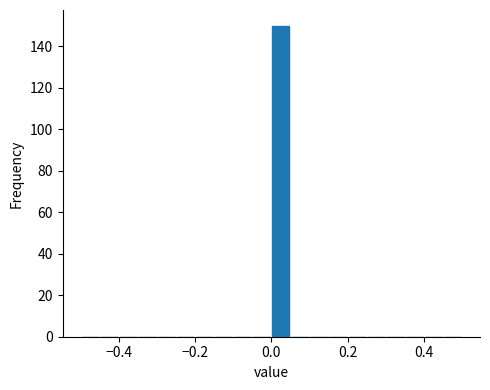

Around what value on the x-axis is the tallest bar? Give the approximate position of its centre, as read against the axis.

0.02